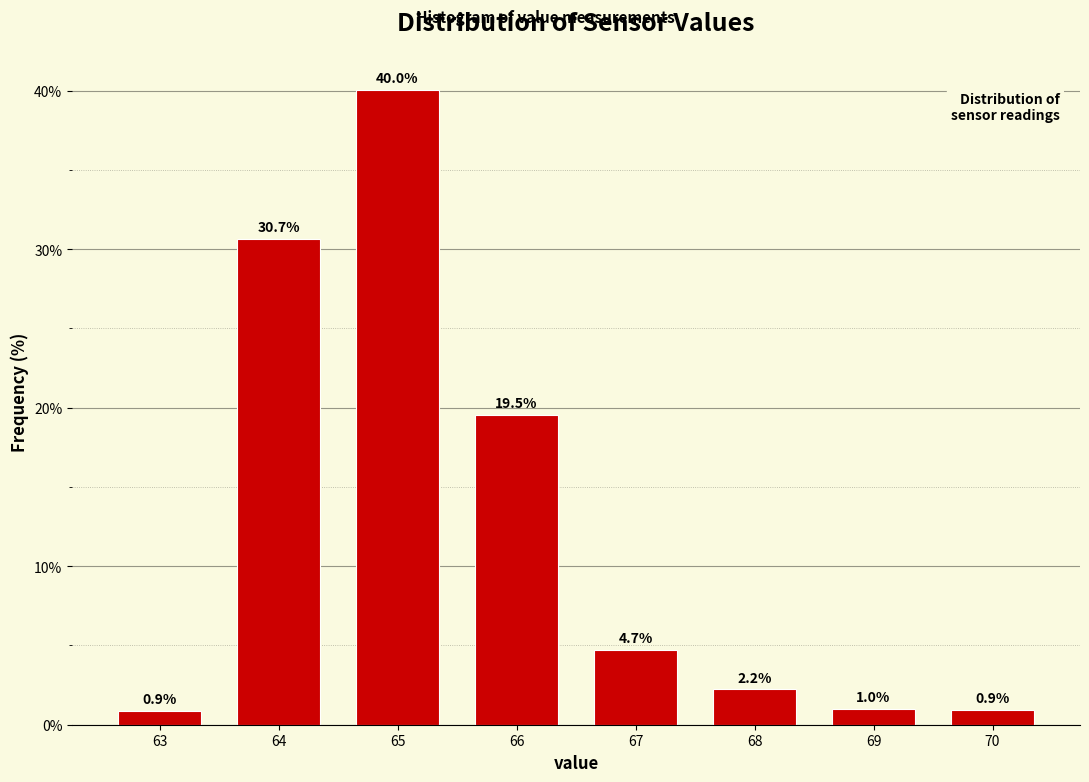

Reading right to left, list all the values displayed in this chart.

0.9	1.0	2.2	4.7	19.5	40.0	30.7	0.9